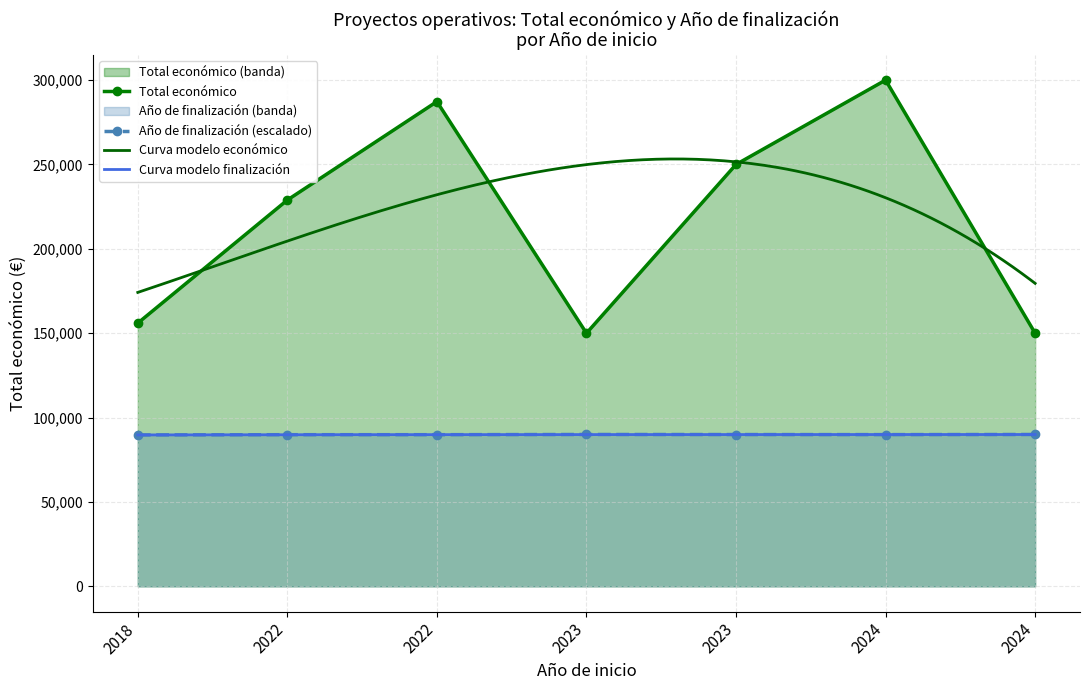

Reading left to right, transcribe all the data shown in this chart.

Total económico: 2018=155978.0	2022=228922.0	2022=287260.0	2023=150000.0	2023=250000.0	2024=299997.0	2024=150000.0
Año de finalización: 2018=89732.7	2022=89865.9	2022=89865.9	2023=89999.1	2023=89954.7	2024=89910.3	2024=89999.1